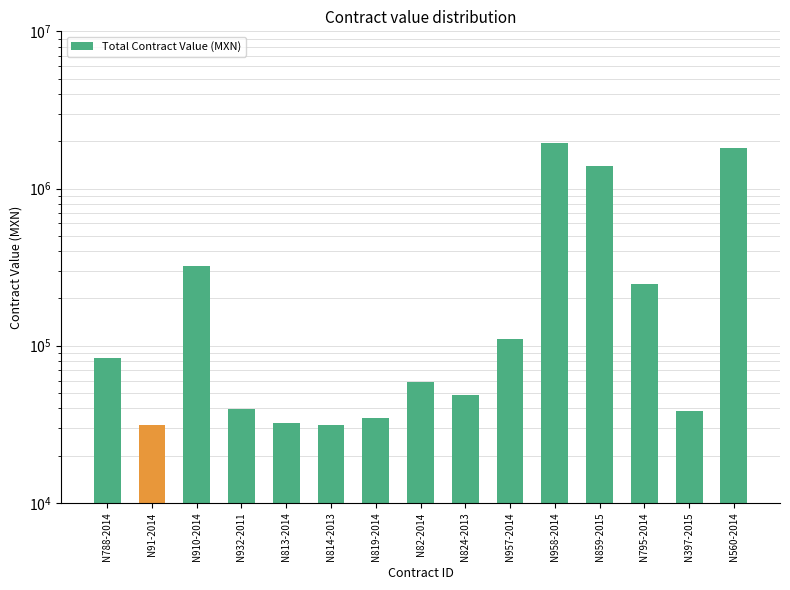

What is the difference between the values at N824-2013 and N91-2014?

17496.9